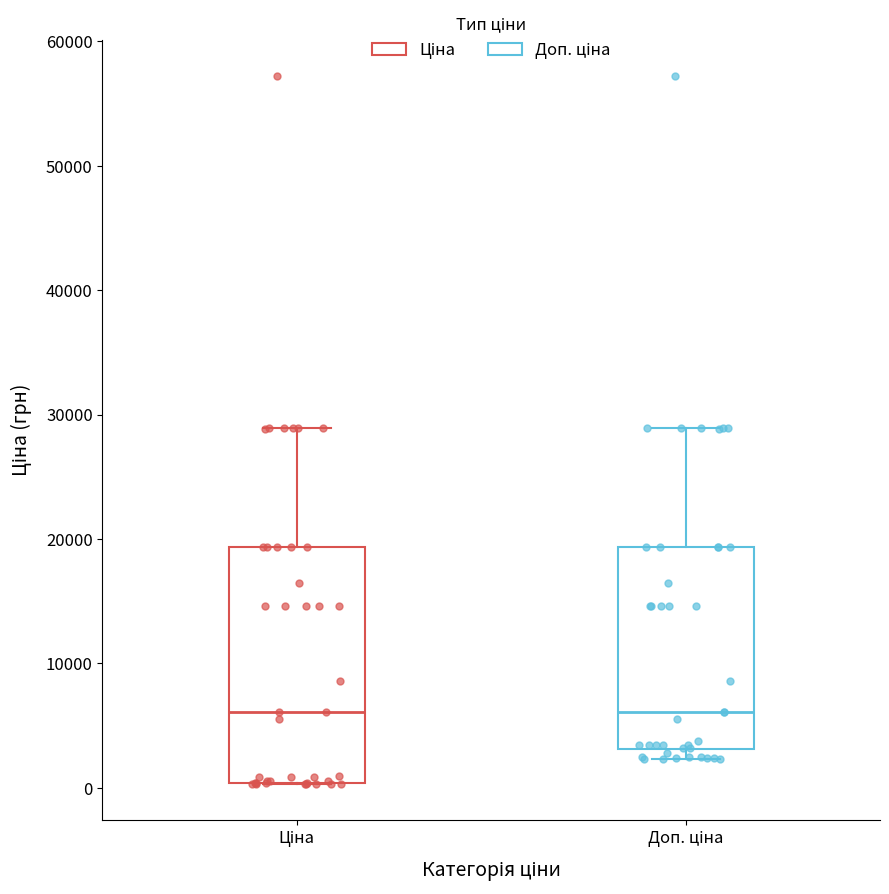

Where is the upper edge of the box for Доп. ціна on the y-axis? The values are not printed on the chart, so give them approximately, as read against the axis.

19000